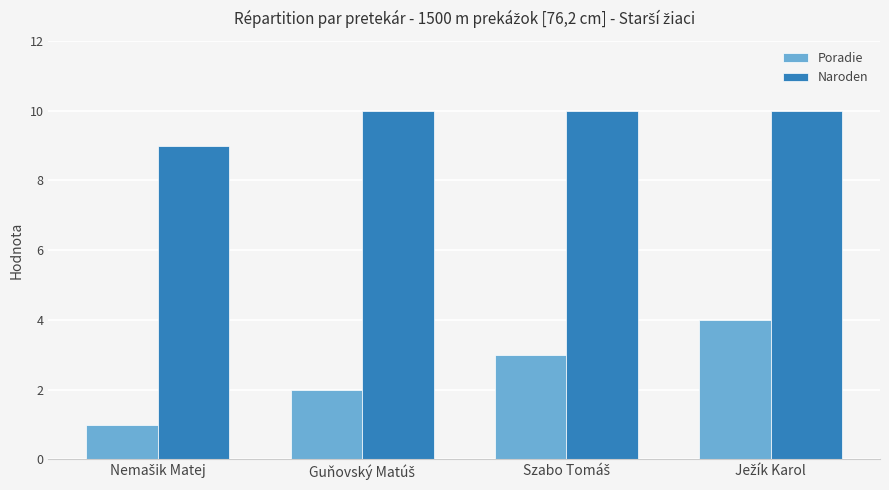

What is the sum of all Naroden values?

39